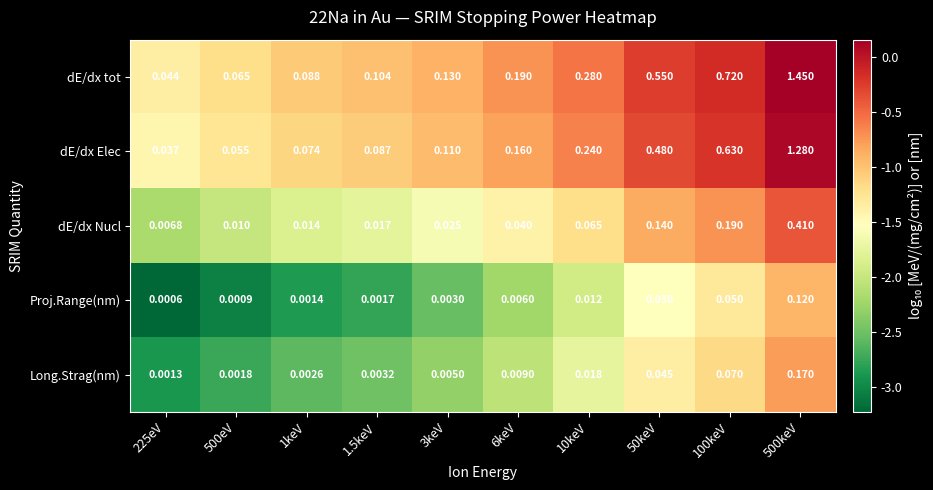

How many series are shown in this chart?

5